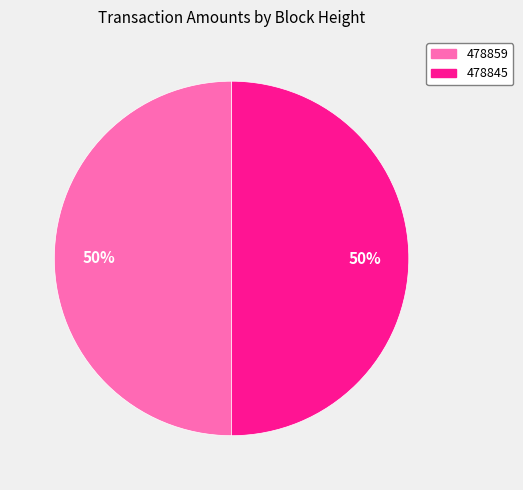

Count the number of slices in the pie.

2